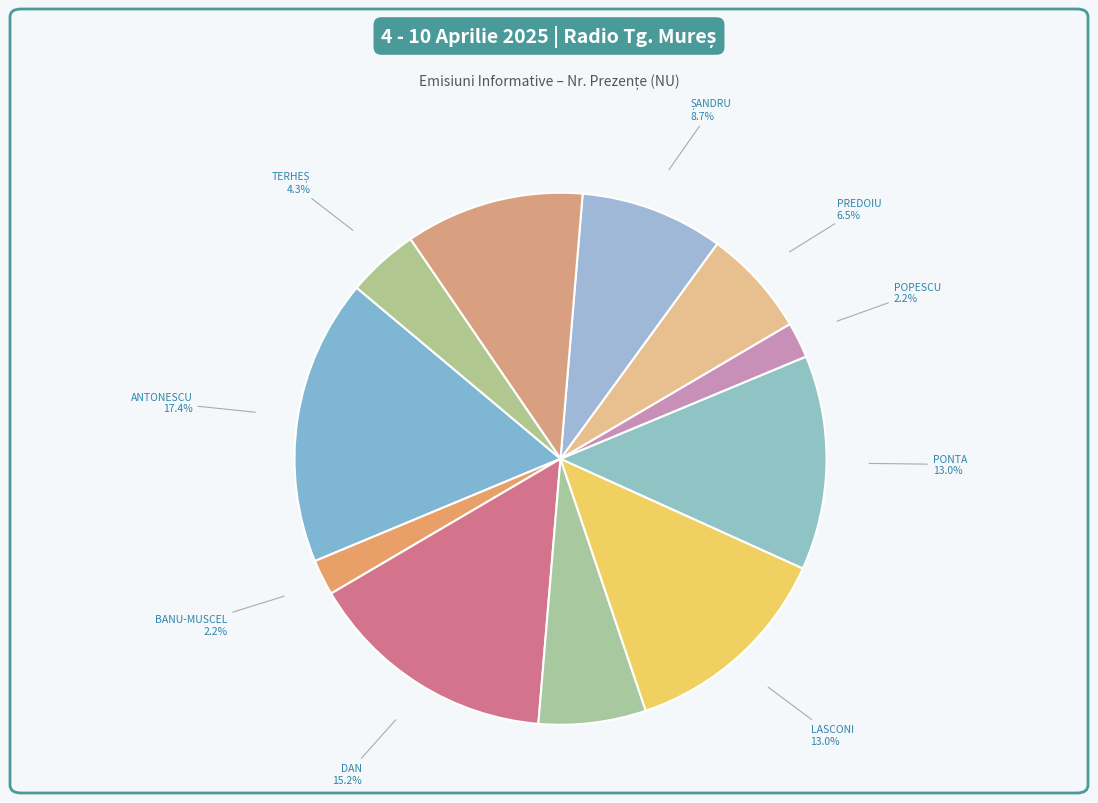

Between PREDOIU and POPESCU, which is larger?

PREDOIU